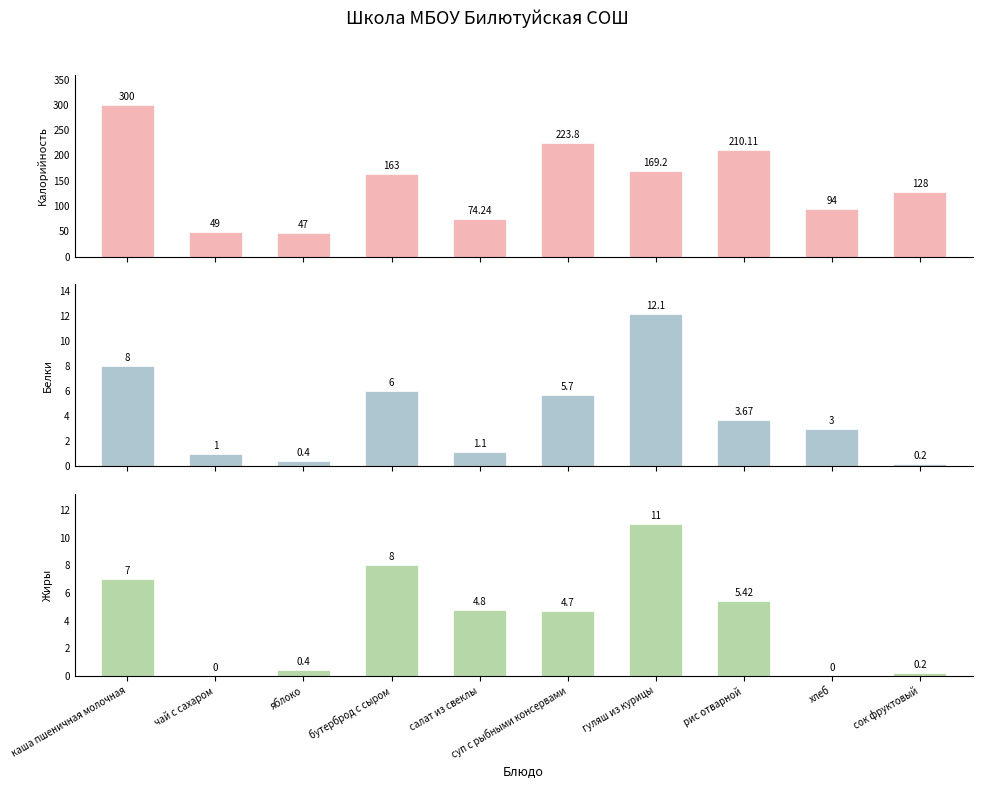

True or false: Белки has a value of 0.6 at яблоко.

False